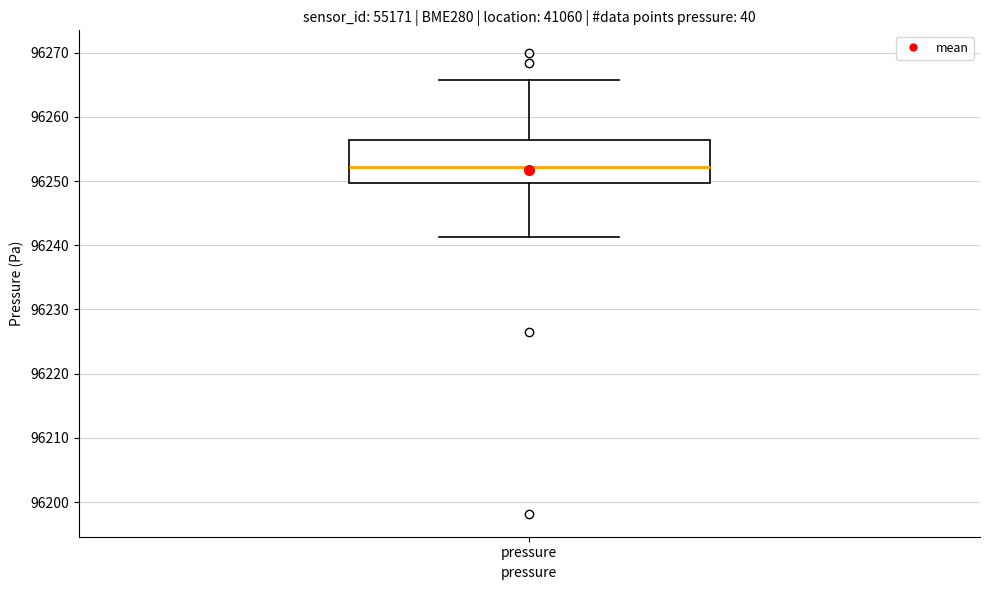

Where is the lower edge of the box for pressure on the y-axis? The values are not printed on the chart, so give them approximately, as read against the axis.

96250